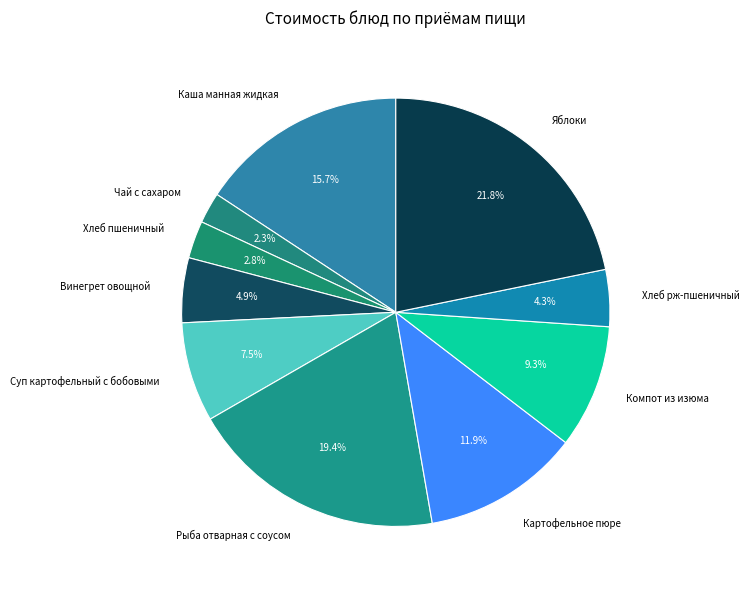

What percentage is NOT represented by Хлеб рж-пшеничный?

95.7%